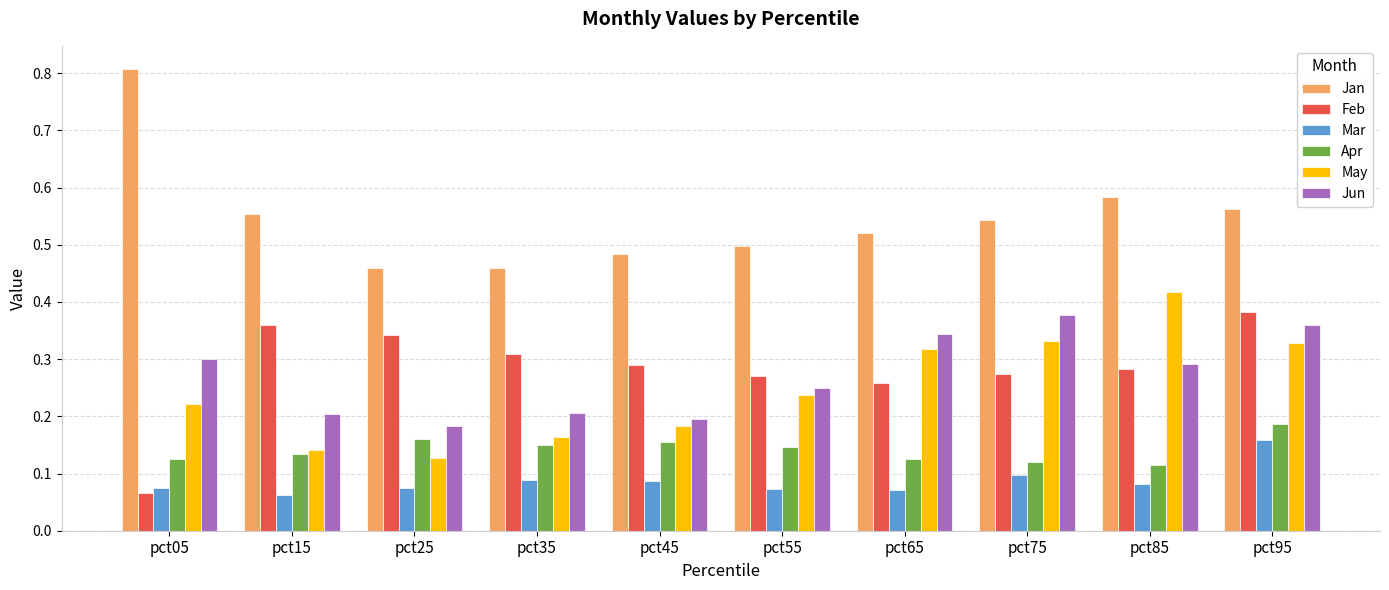

Is it true that Feb equals 0.7 at pct95?

False